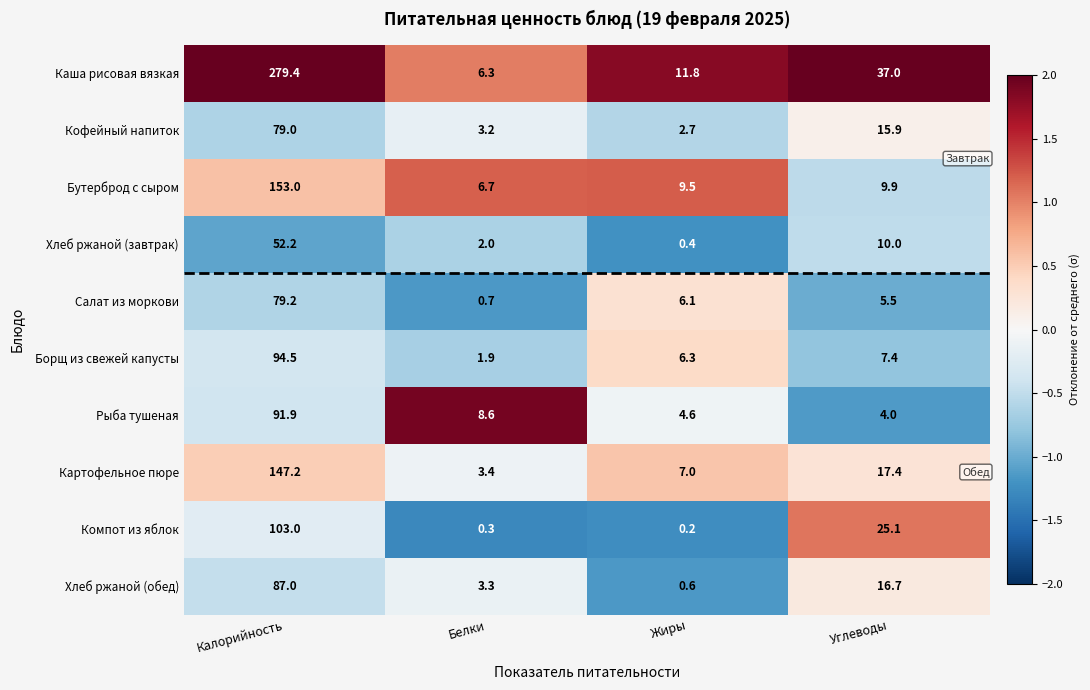

True or false: Рыба тушеная has a value of 4.0 at Углеводы.

True